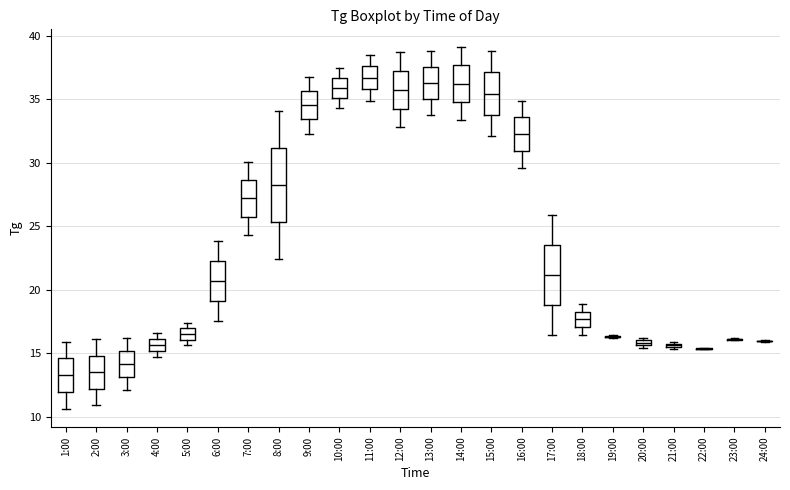

Where does the lower whisker of the box for 2:00 end on the y-axis? The values are not printed on the chart, so give them approximately, as read against the axis.

11.0